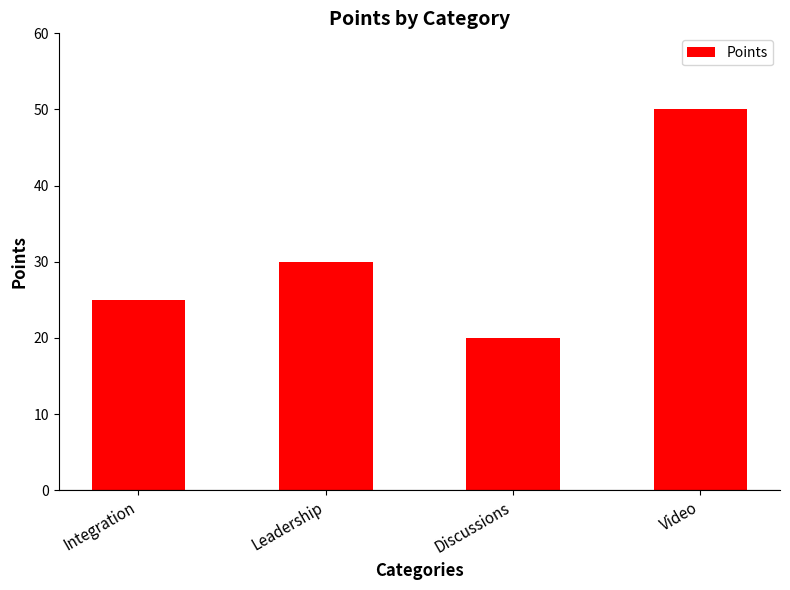

At which label is the value closest to 35?

Leadership